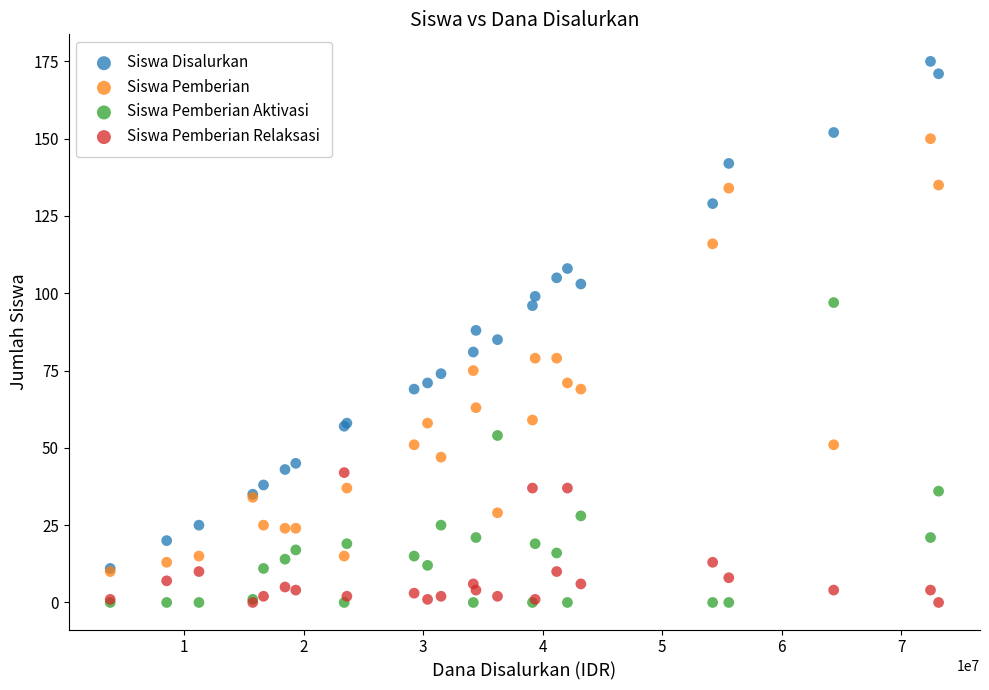

Which series has the largest Y range (max minus min)?

Siswa Disalurkan